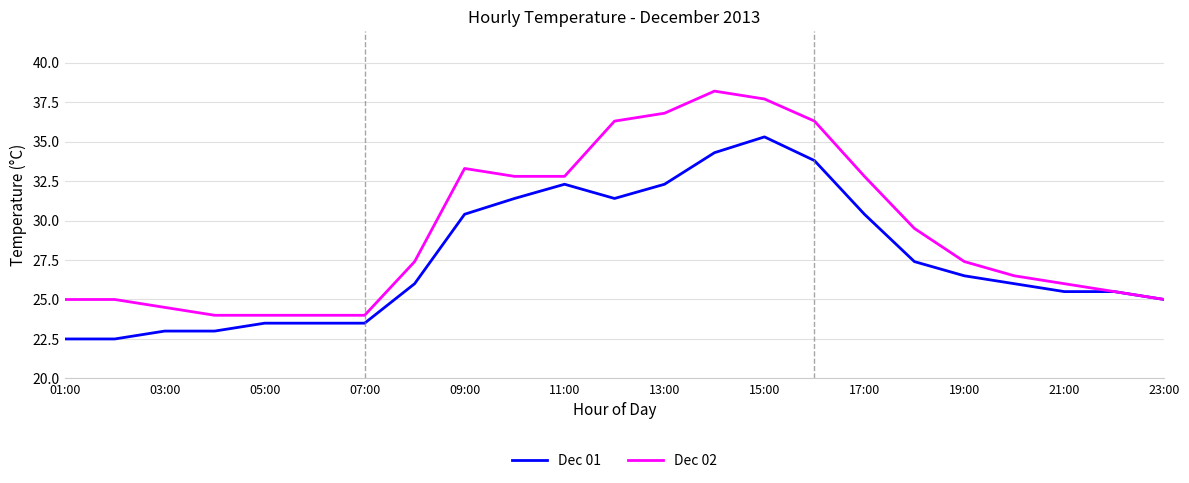

Which series has the widest spread of values?

Dec 02